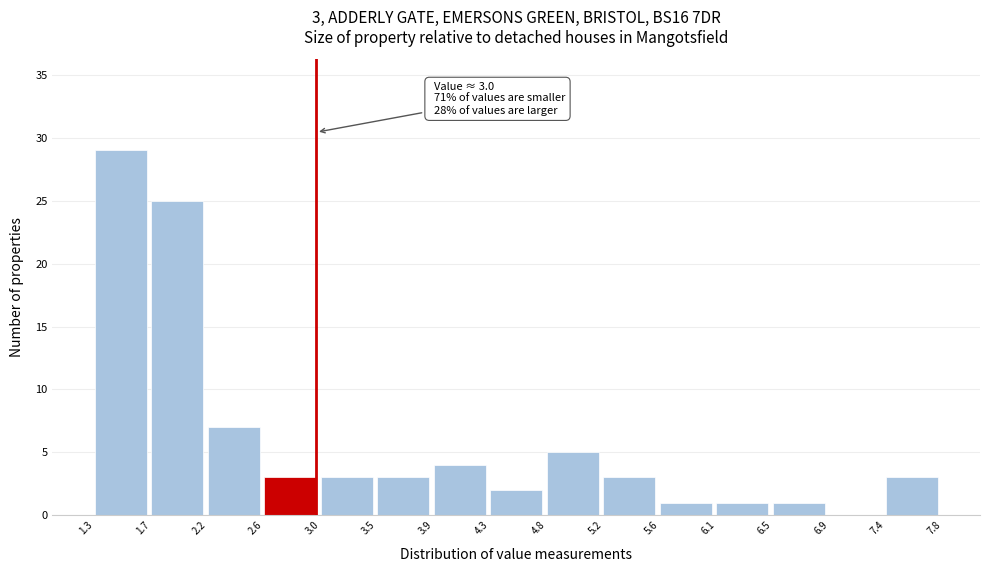

Over which range of the x-axis is the bar tallest?

1.3 to 1.7